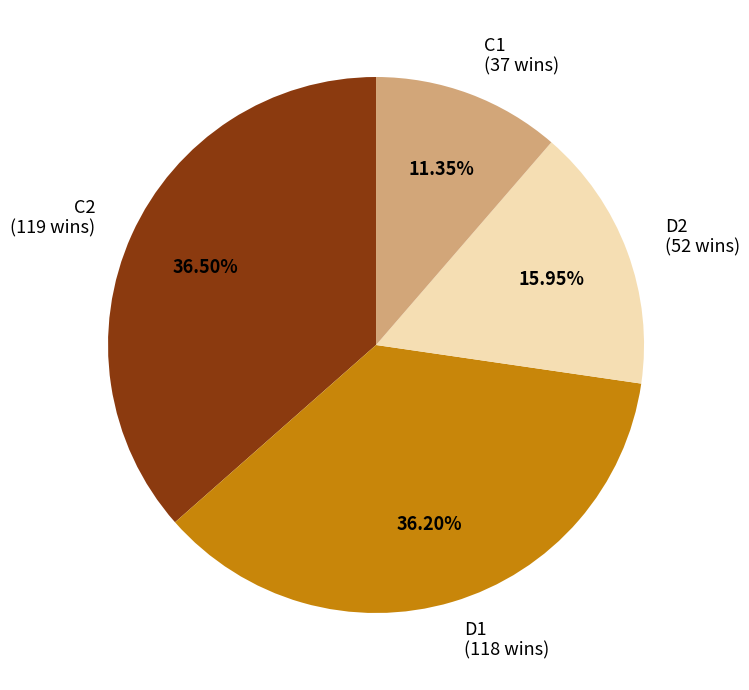

Combined, do C2 (119 wins) and D1 (118 wins) account for over 50%?

Yes